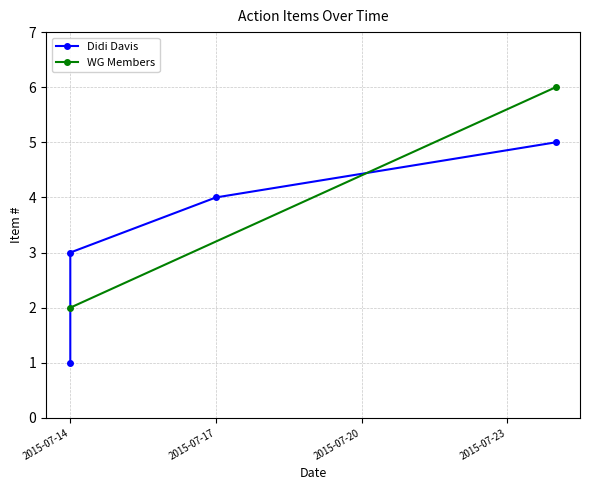

What is the smallest value displayed?

1